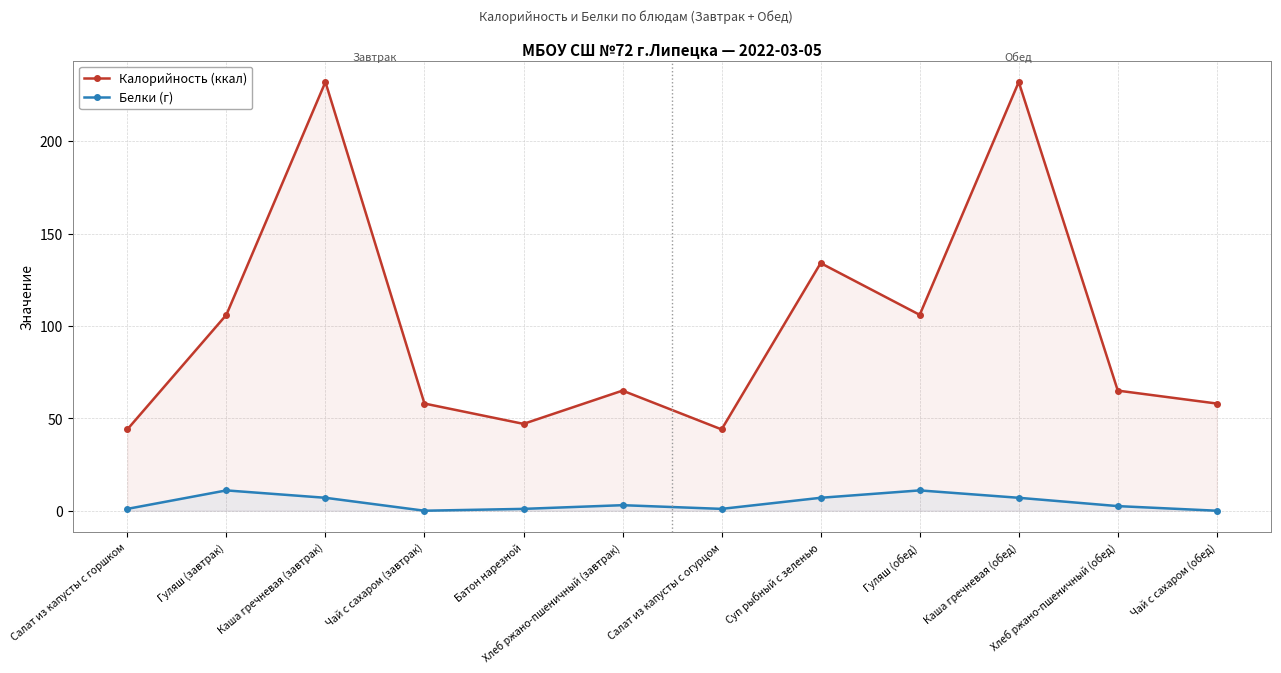

Where is Калорийность (ккал) nearest to the value 138?

Суп рыбный с зеленью